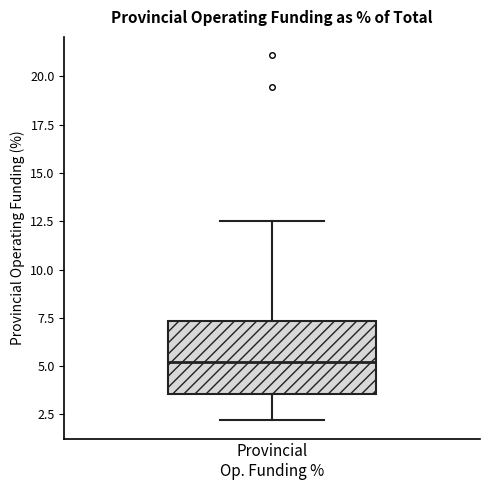

Where does the median line of the box for Provincial Op. Funding % sit on the y-axis? The values are not printed on the chart, so give them approximately, as read against the axis.

5.0